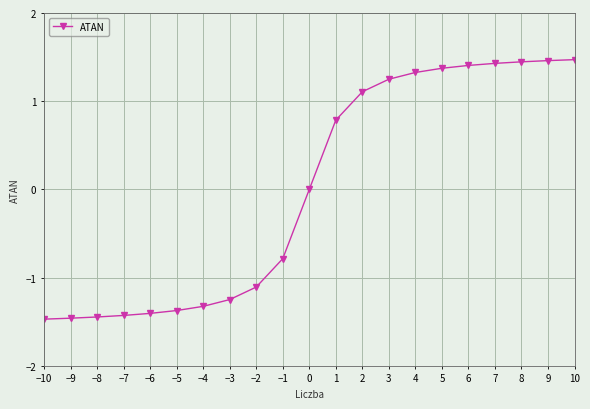

What is the sum of the values at 2 and 6?

2.5